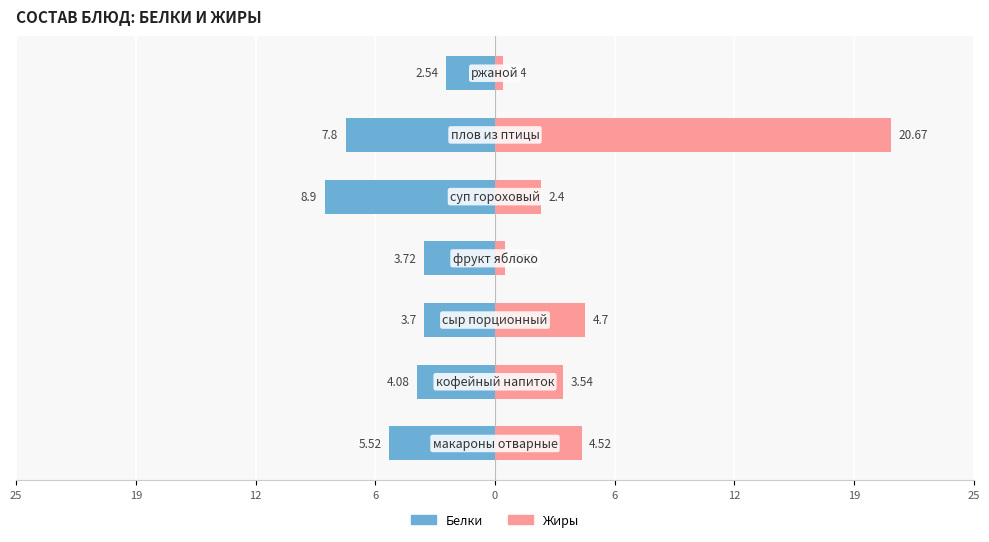

Reading left to right, list all the values displayed in this chart.

Белки: -5.5	-4.1	-3.7	-3.7	-8.9	-7.8	-2.5
Жиры: 4.5	3.5	4.7	0.5	2.4	20.7	0.4